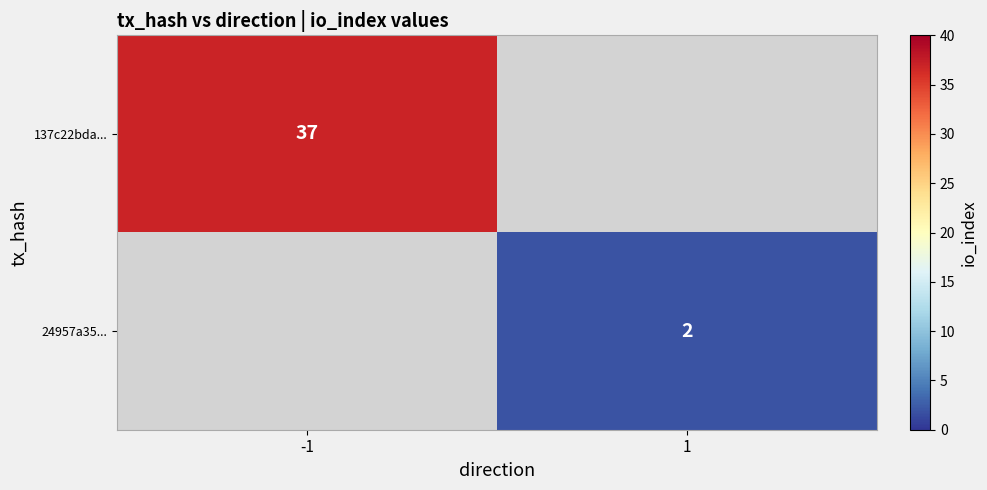

The 137c22bda... series shows 11.0 at -1. True or false?

False